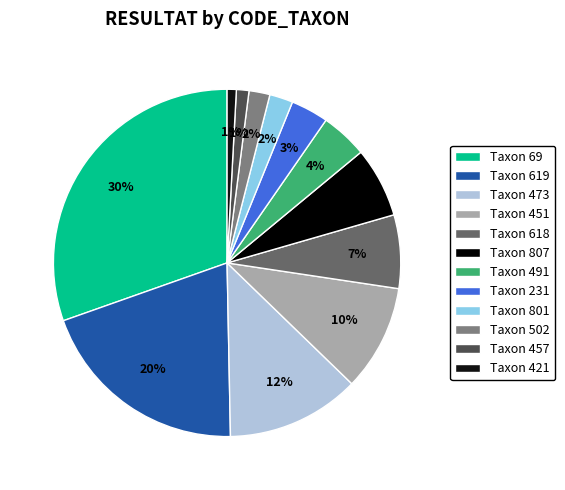

How many segments does this pie chart have?

12